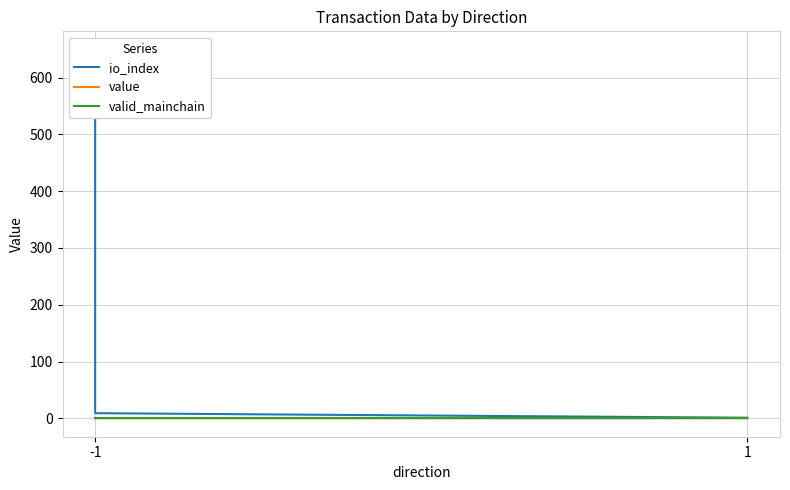

Is the value of io_index at -1 greater than the value of value at 1?

Yes